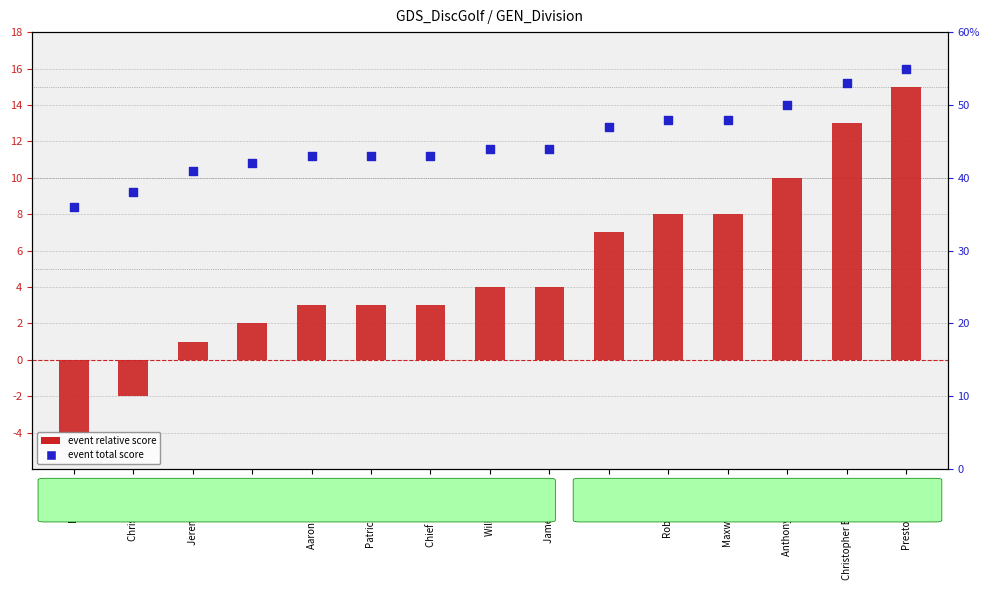

At how many categories does at least one series exceed 37?

14